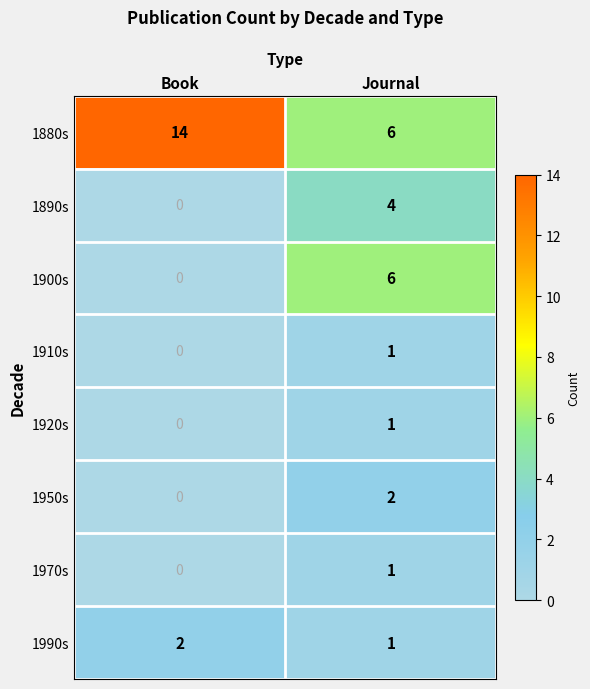

Reading right to left, what are all the values shown in this chart?

1880s: Journal=6	Book=14
1890s: Journal=4	Book=0
1900s: Journal=6	Book=0
1910s: Journal=1	Book=0
1920s: Journal=1	Book=0
1950s: Journal=2	Book=0
1970s: Journal=1	Book=0
1990s: Journal=1	Book=2